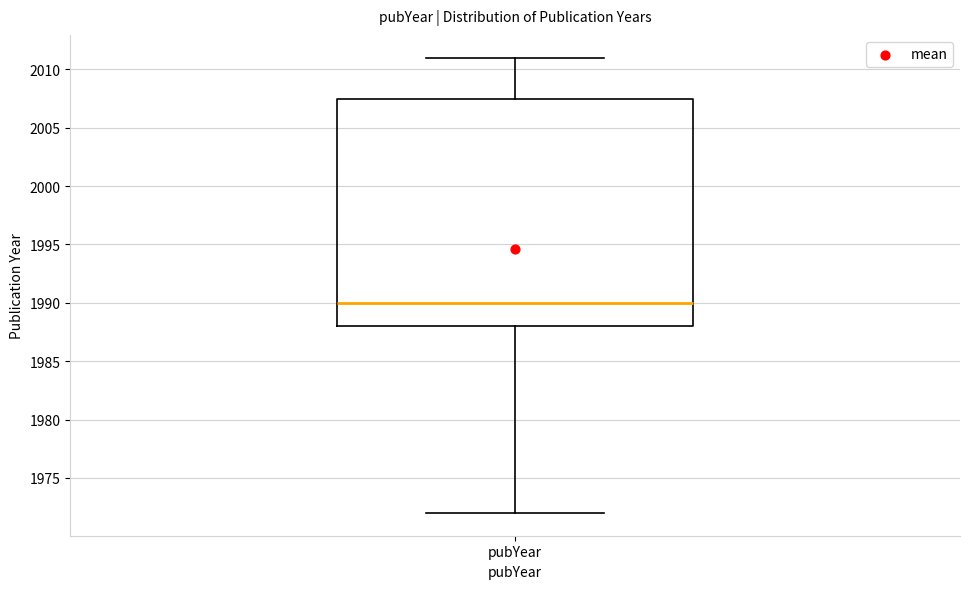

Where does the lower whisker of the box for pubYear end on the y-axis? The values are not printed on the chart, so give them approximately, as read against the axis.

1972.0